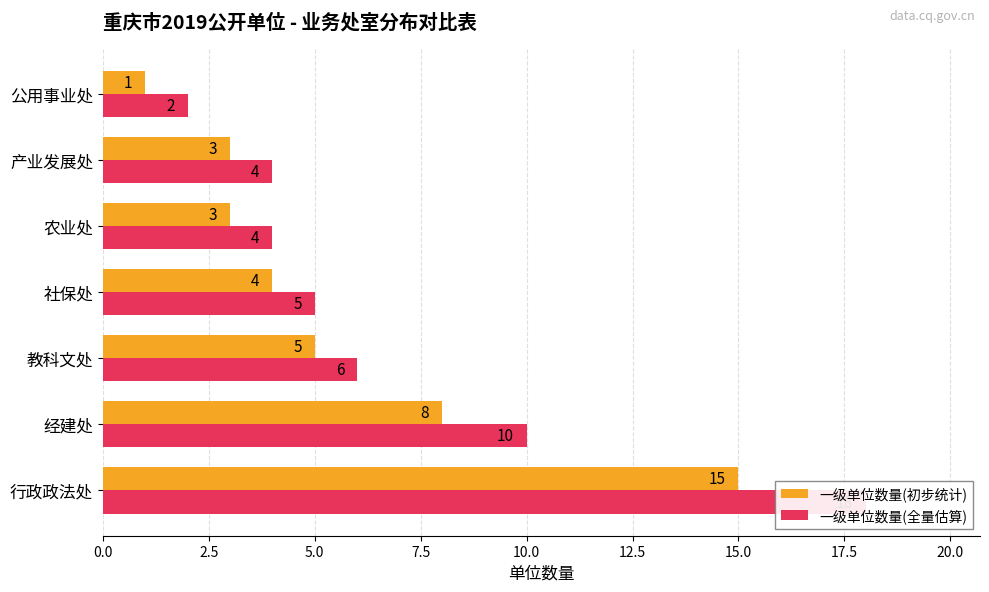

Which series has the largest total across all categories?

一级单位数量(全量估算)